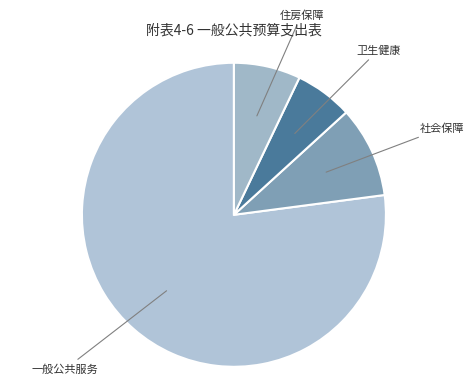

Count the number of slices in the pie.

4